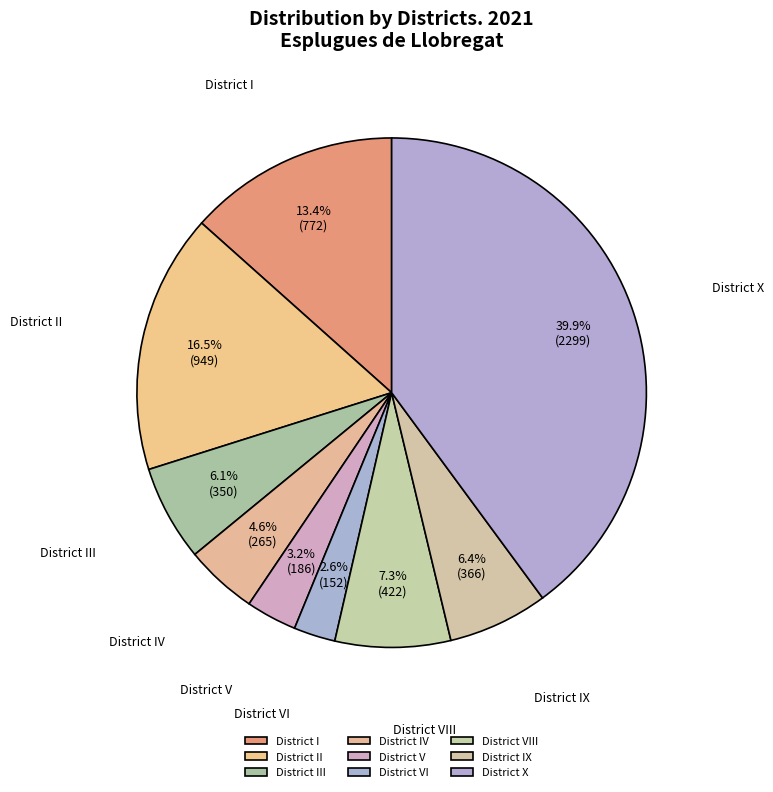

The District I slice represents 8% of the pie. True or false?

False